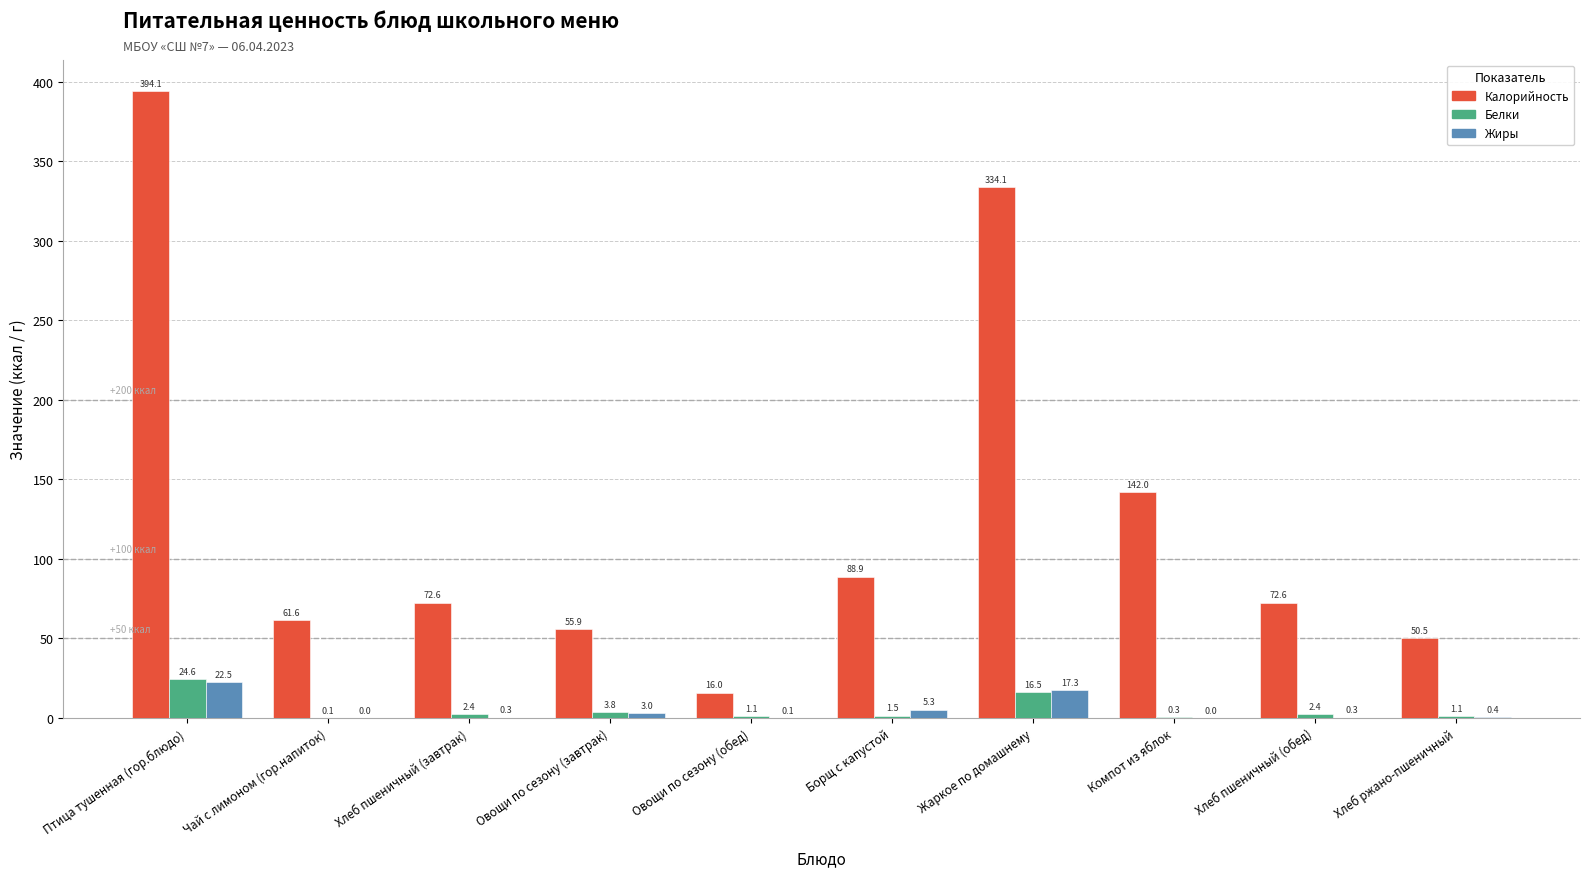

Which series has the largest range (max minus min)?

Калорийность